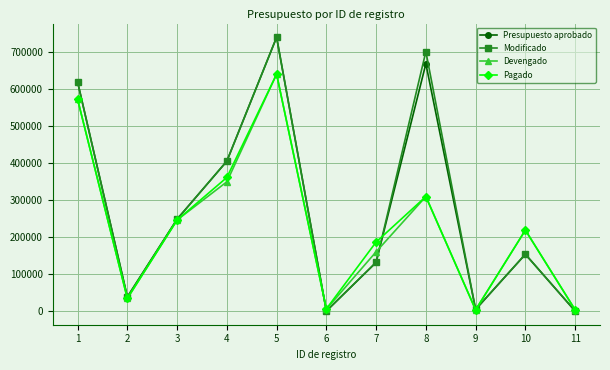

How many lines are shown in the chart?

4